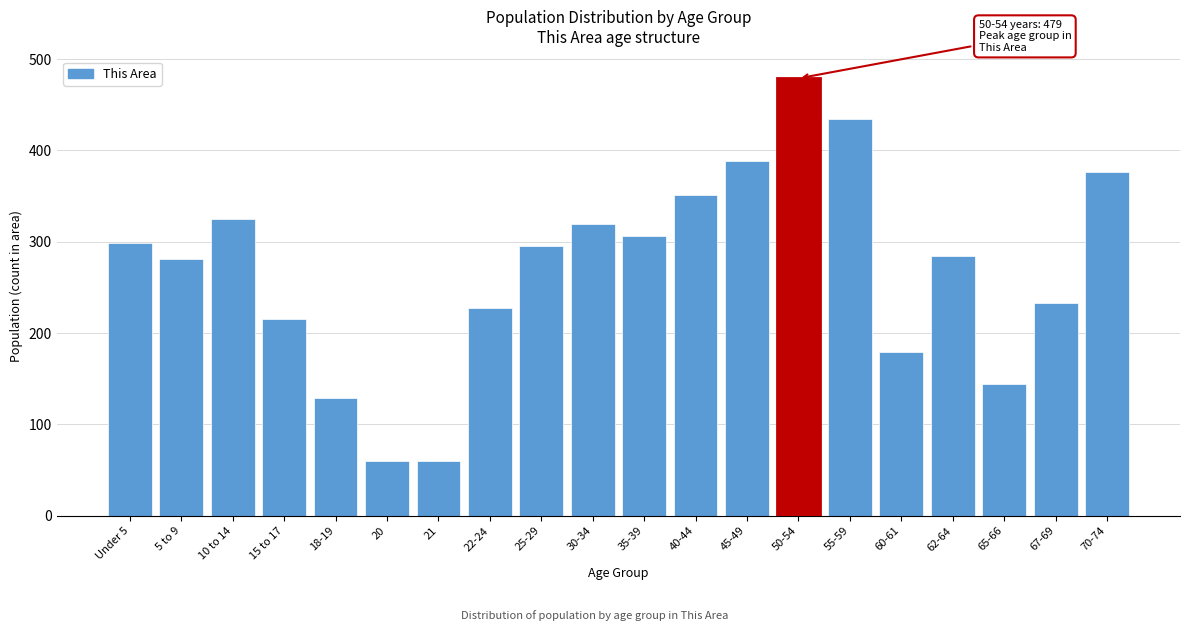

Reading left to right, what are all the values shown in this chart?

Under 5=299	5 to 9=281	10 to 14=325	15 to 17=215	18-19=129	20=60	21=60	22-24=228	25-29=295	30-34=319	35-39=306	40-44=351	45-49=389	50-54=479	55-59=435	60-61=179	62-64=285	65-66=144	67-69=233	70-74=376